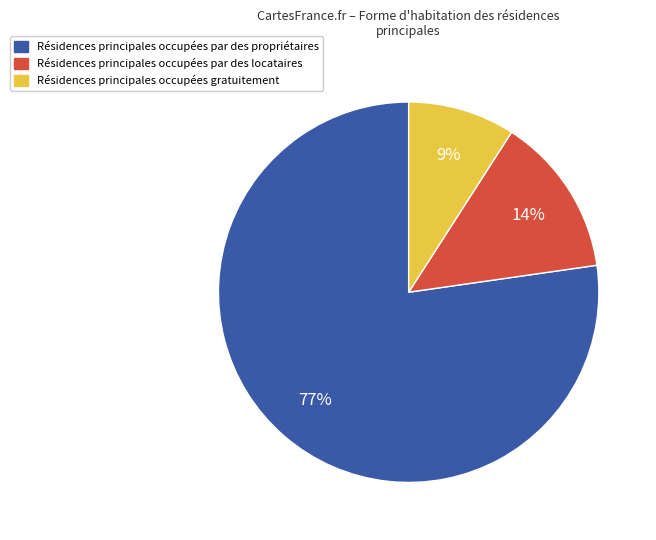

Is there a majority slice in this chart?

Yes